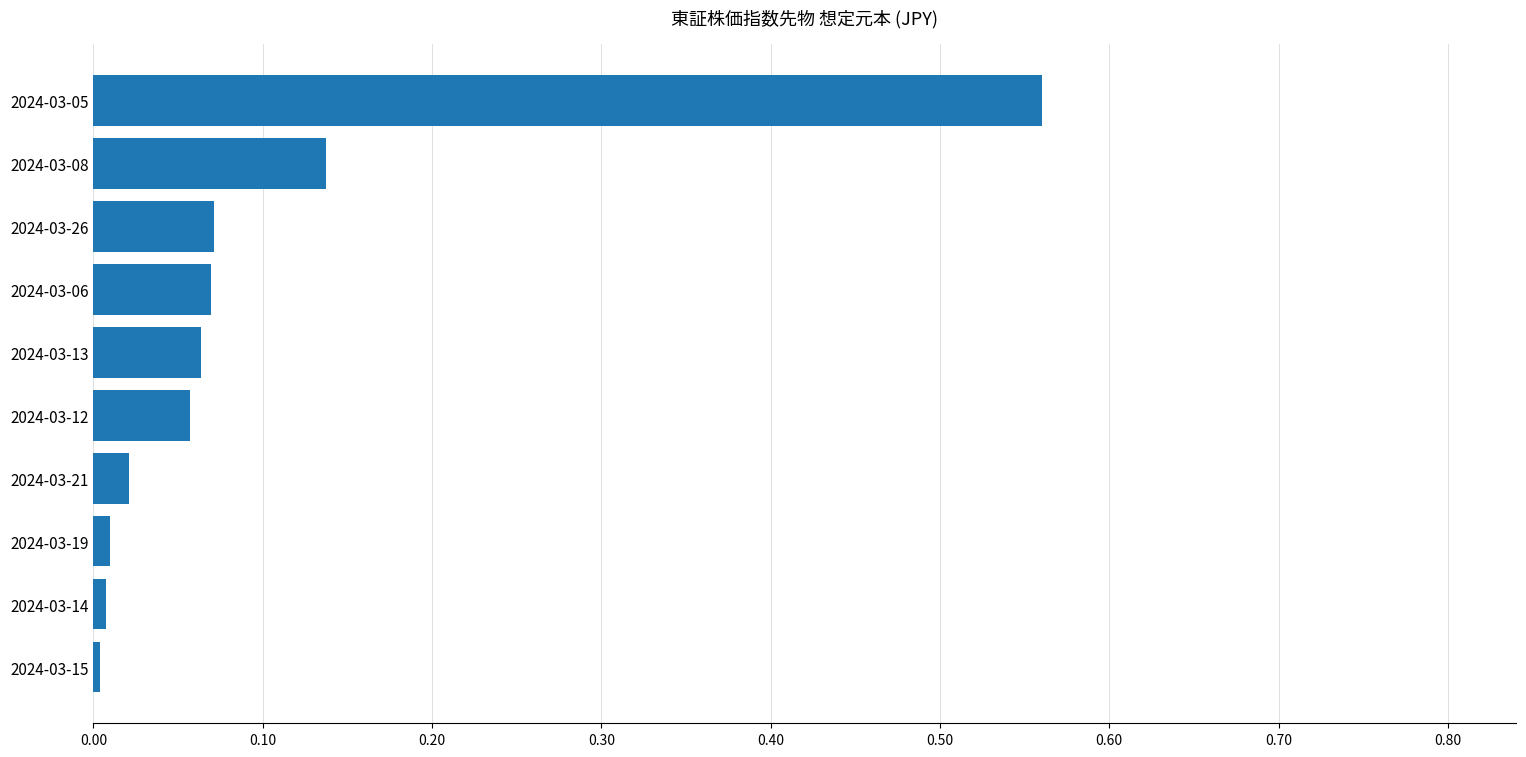

The value at 2024-03-15 is 0.0. True or false?

True